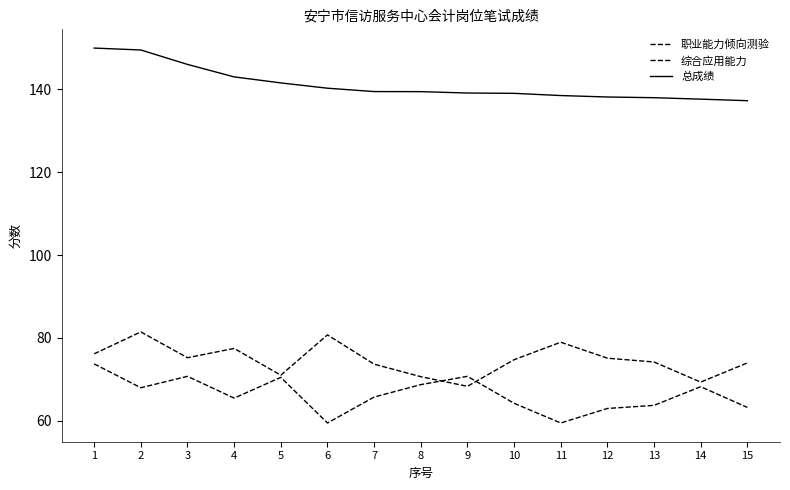

Where is the first local minimum for 综合应用能力?

2